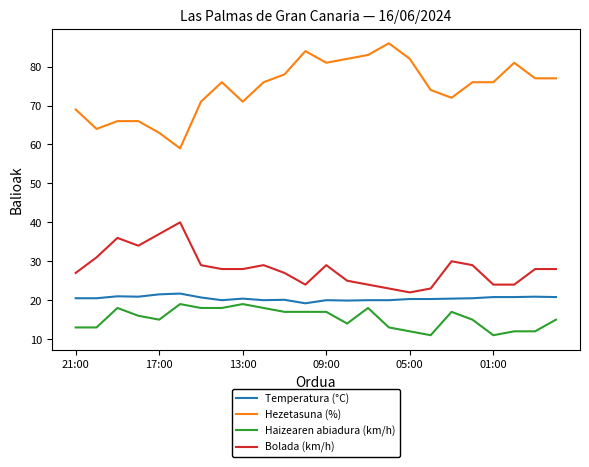

Which series has the largest total across all categories?

Hezetasuna (%)